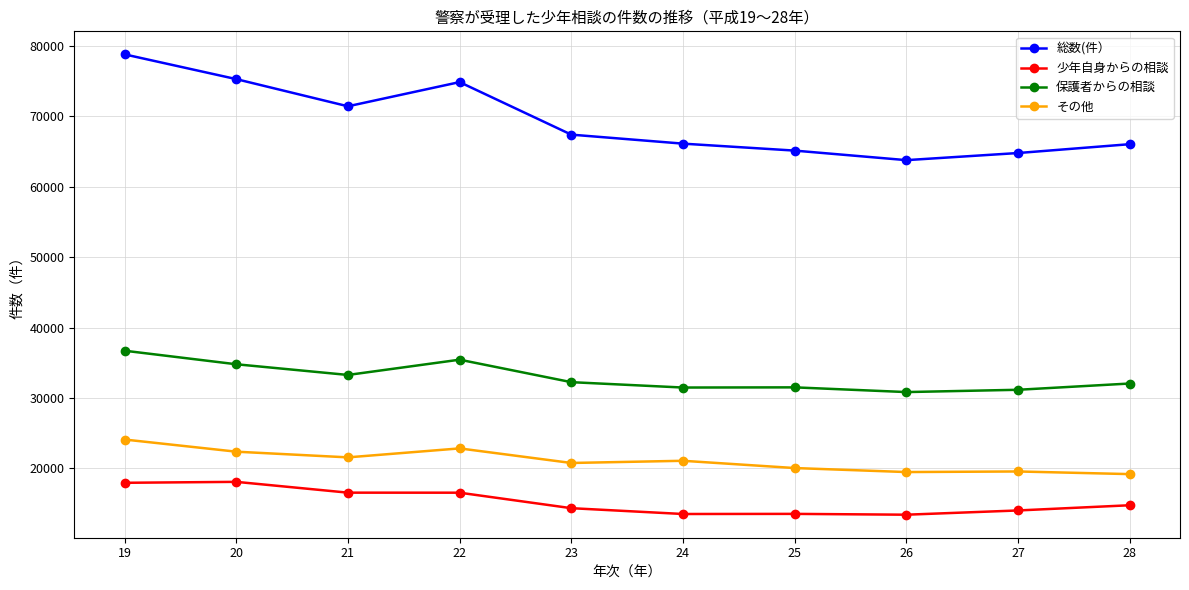

The value of 少年自身からの相談 at 22 is 10563. True or false?

False